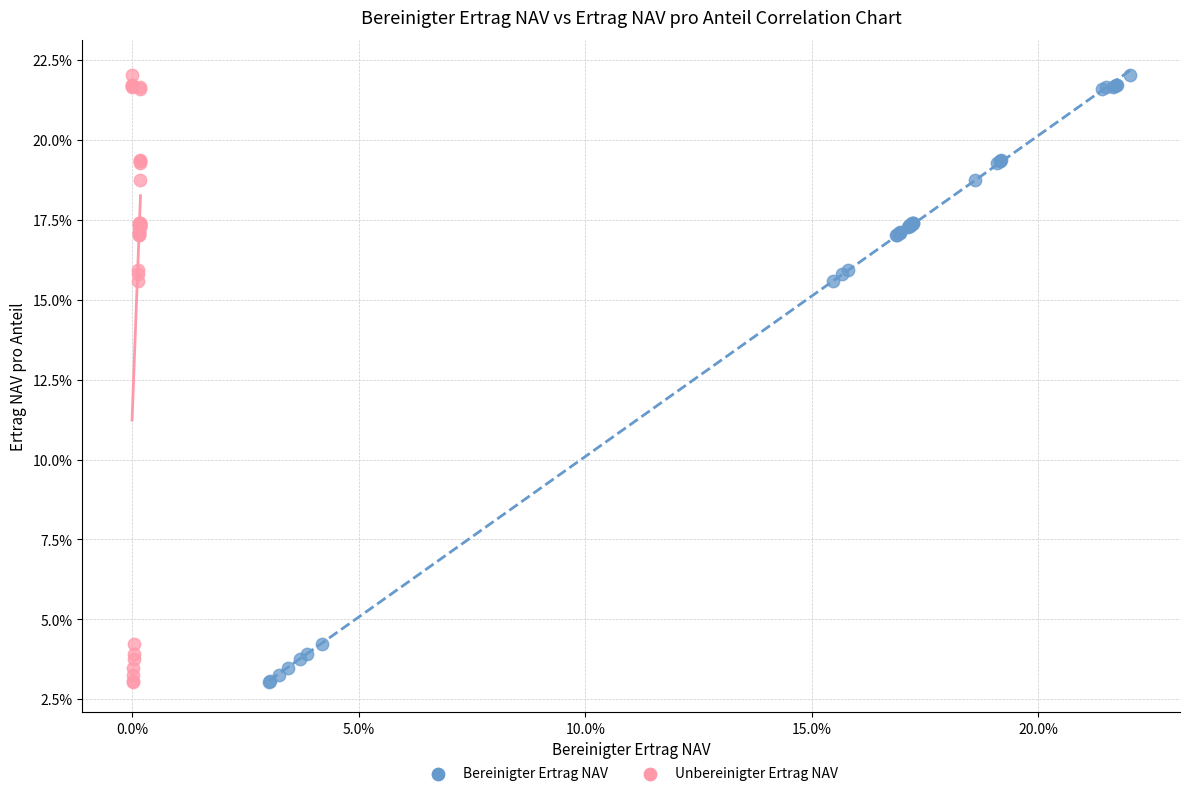

What are all the series names shown in the legend?

Bereinigter Ertrag NAV, Unbereinigter Ertrag NAV